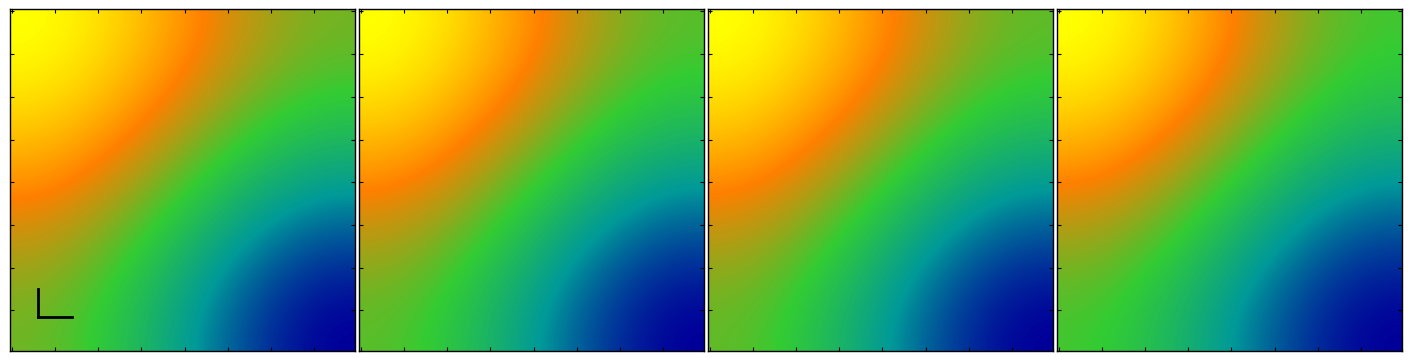

The value of eb2e7ee7964b6b2a6c7c2d74aec427617196d8a at -1 is 1. True or false?

True